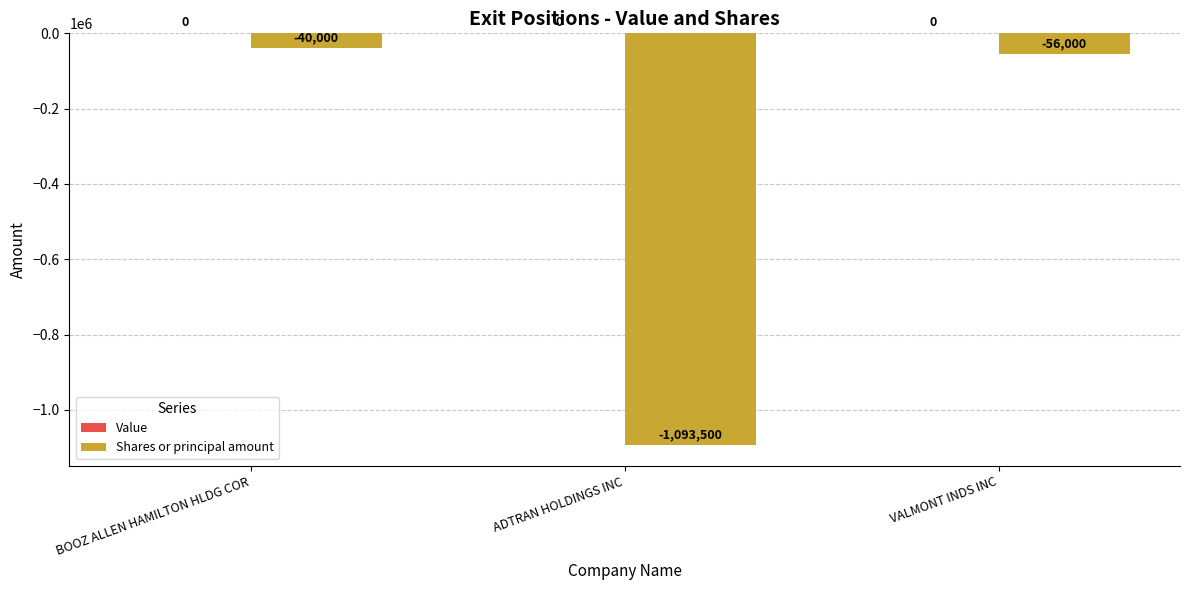

Which category has the highest value across all series?

BOOZ ALLEN HAMILTON HLDG COR